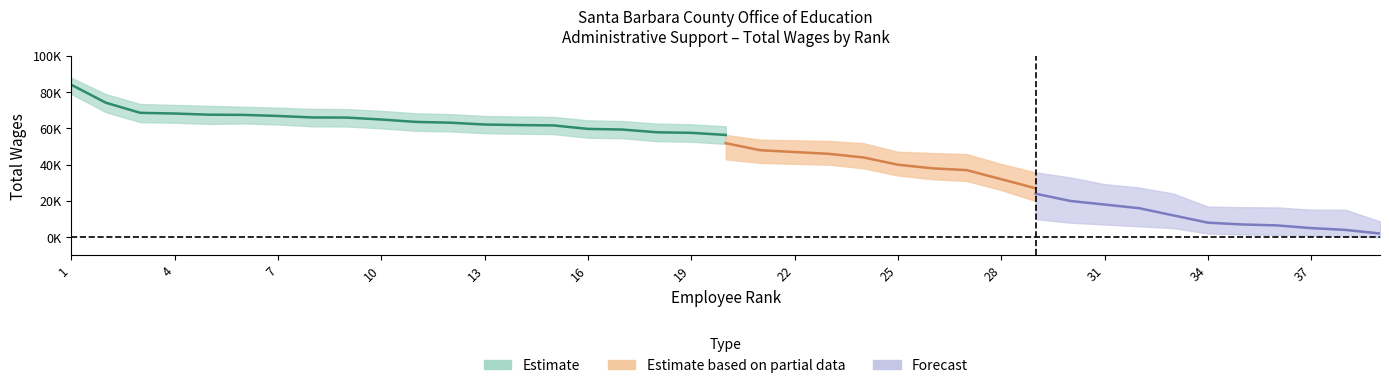

At which label does the data first exceed 64952?

1